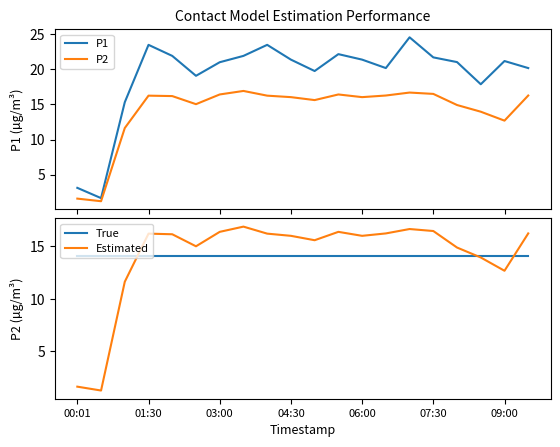

How many data points in P1 are less than 21?

9